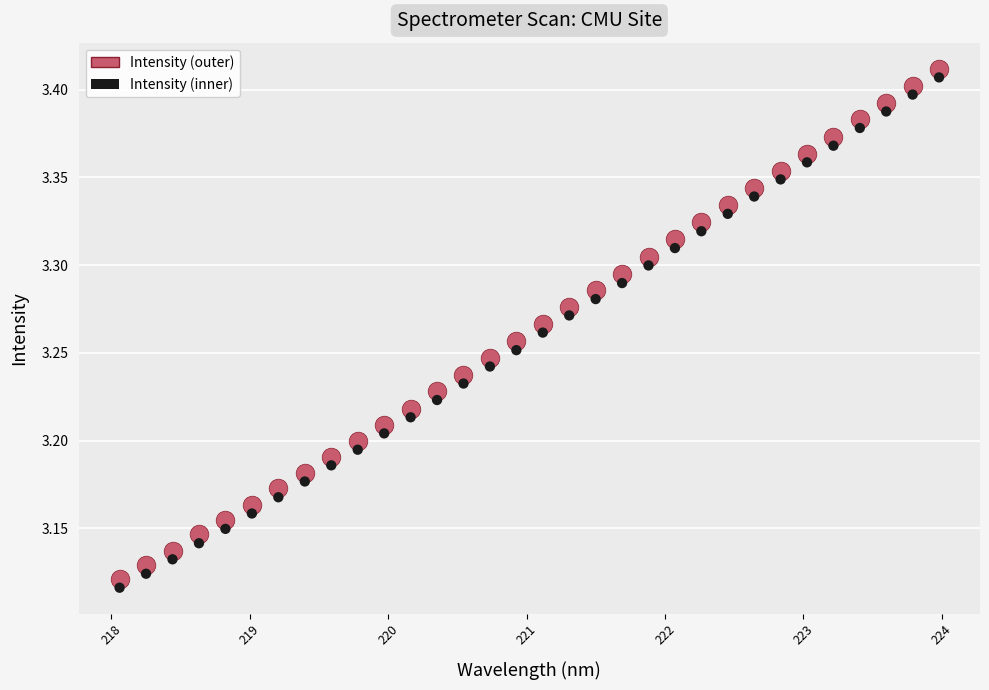

Across all data points, what is the range of X values (max minus min)?

5.9